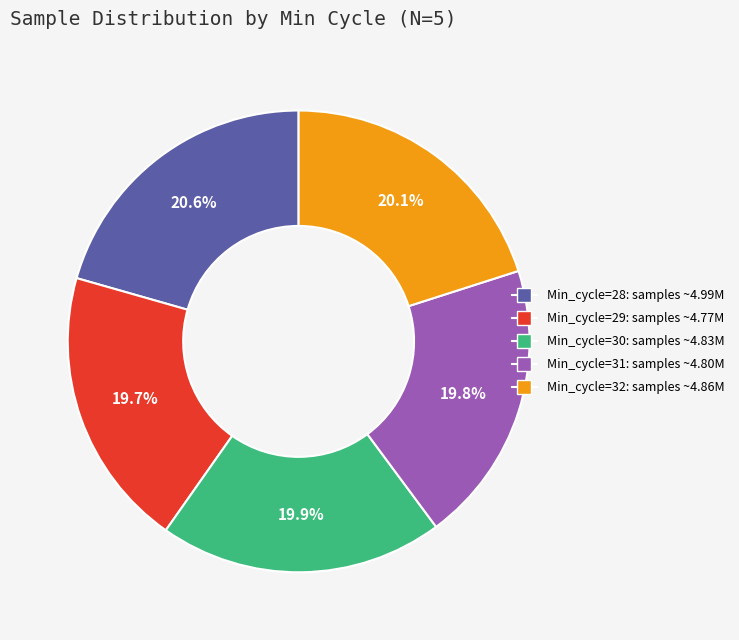

Do Min_cycle=30 and Min_cycle=28 together represent more than half of the pie?

No